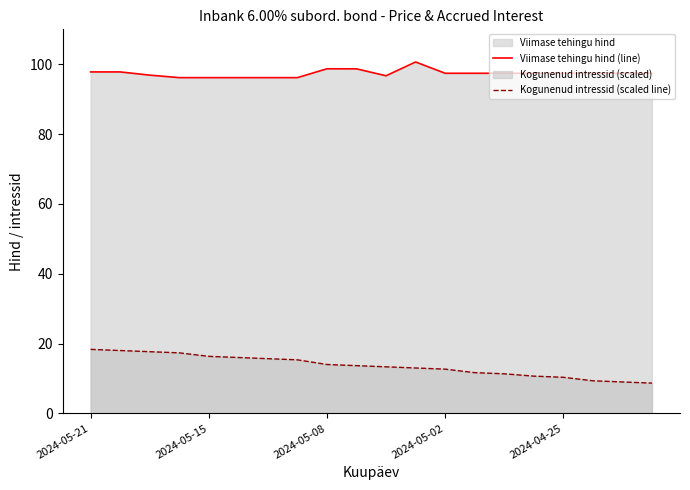

Where does the Viimase tehingu hind (line) series first go above 97?

2024-05-21